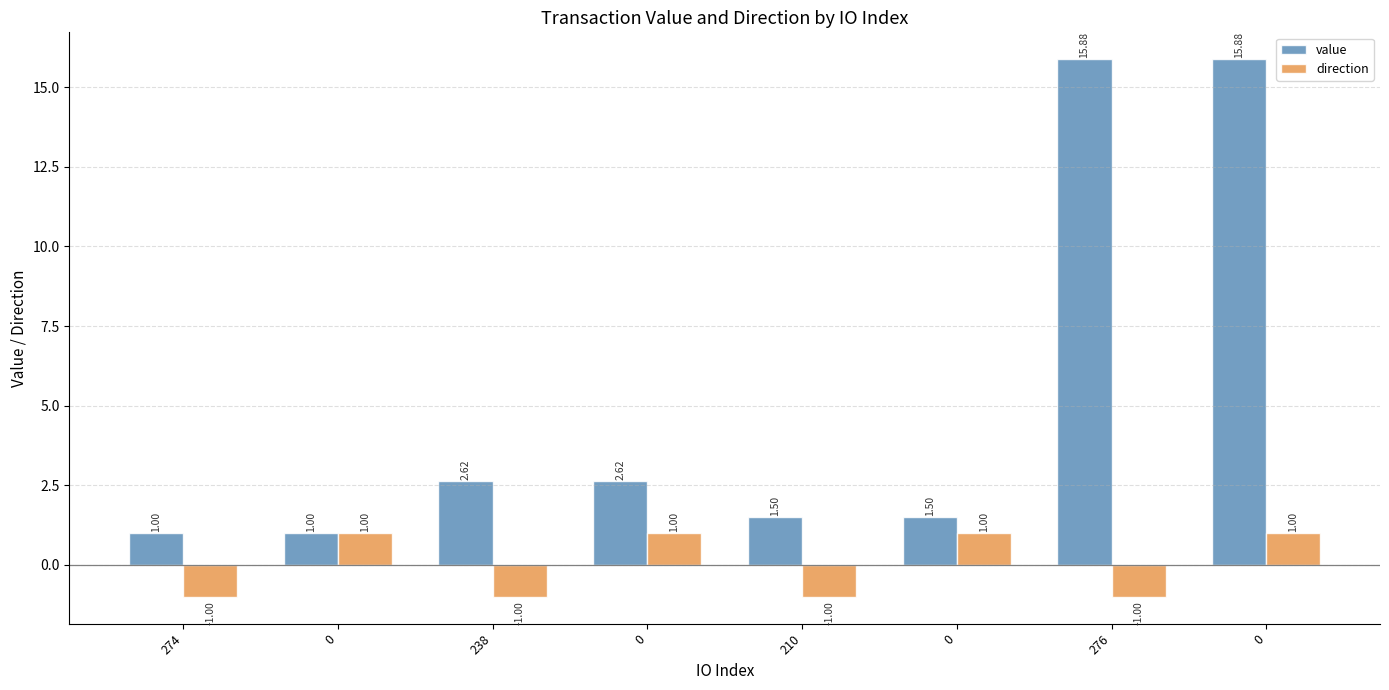

Rank the series by their maximum value, from highest to lowest.

value, direction